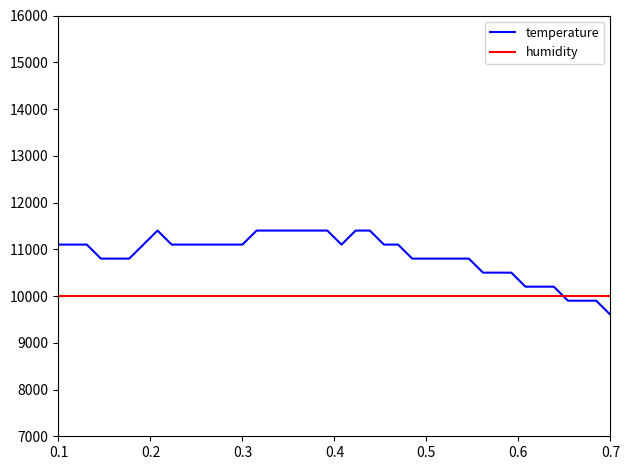

Which series has the largest range (max minus min)?

temperature